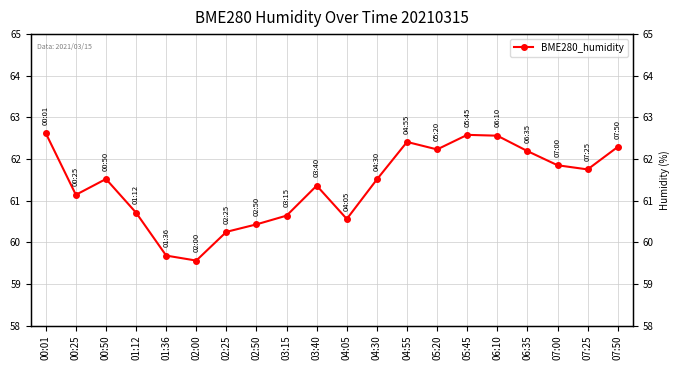

What is the difference between the values at 05:20 and 02:25?

2.0